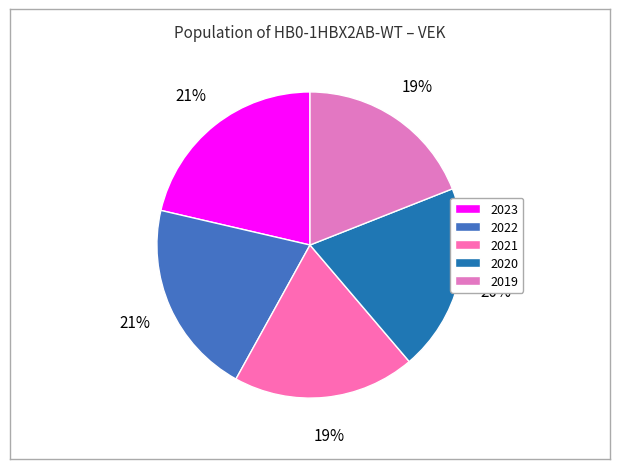

How many segments does this pie chart have?

5